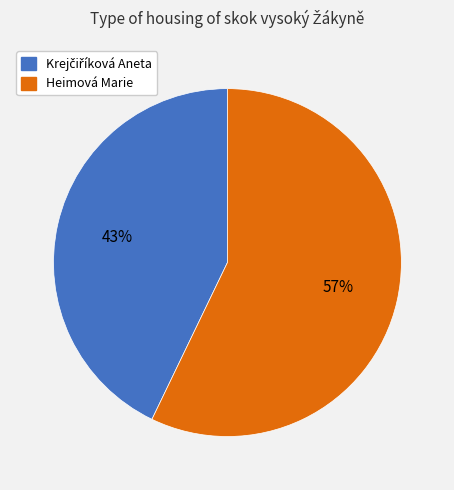

What is the largest slice in the pie chart?

Heimová Marie